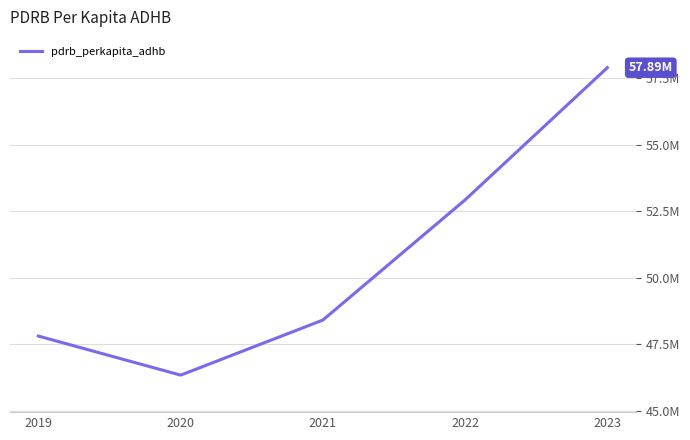

Between 2020 and 2019, which is larger?

2019